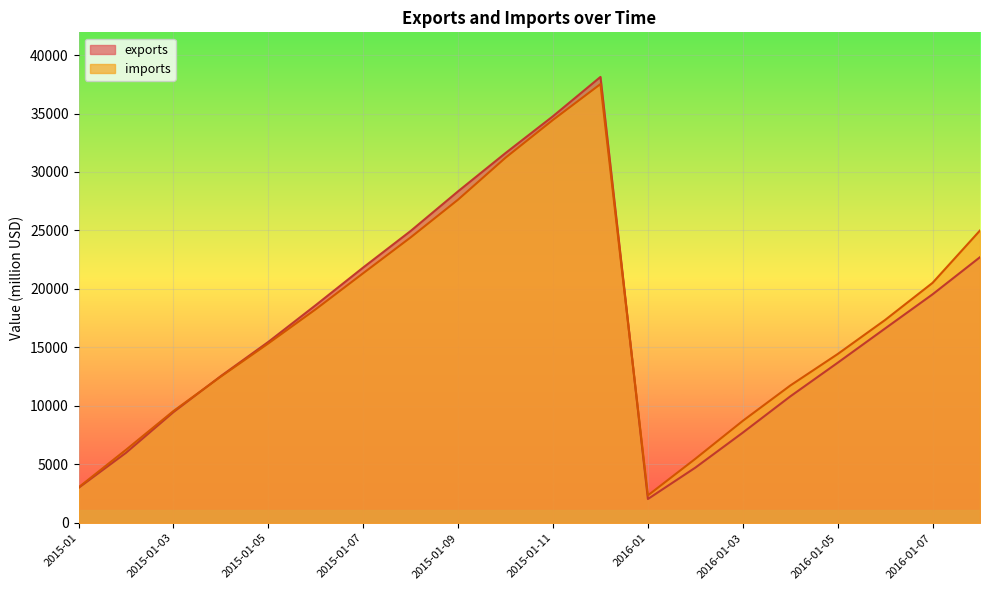

What are all the series names shown in the legend?

exports, imports